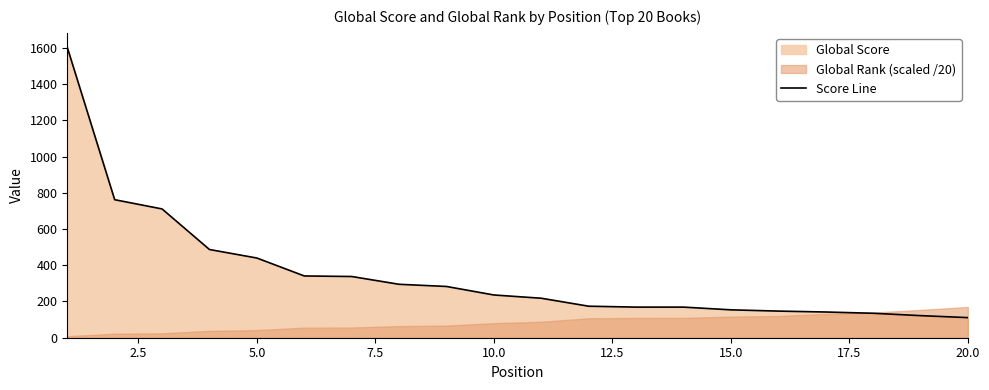

Is it true that the value at 20.0 is 480?

False